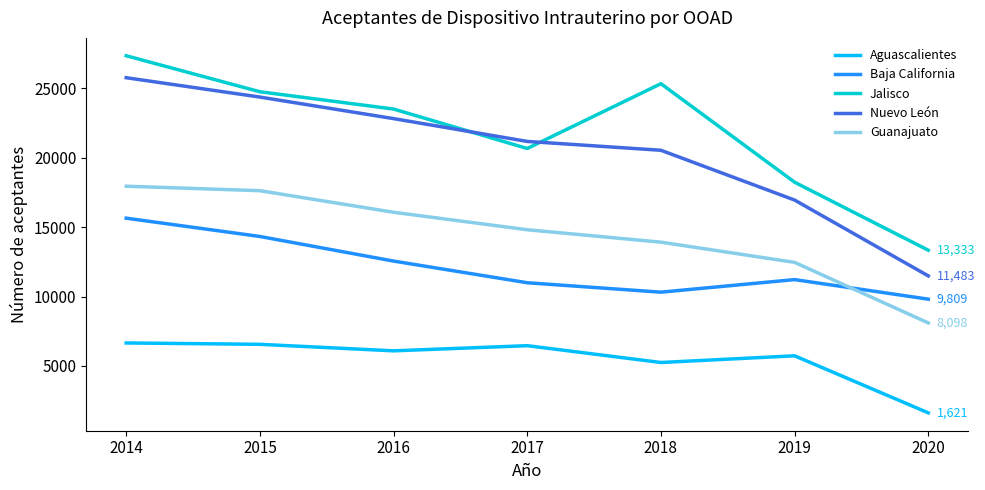

At which category does the chart reach its peak across all series?

2014